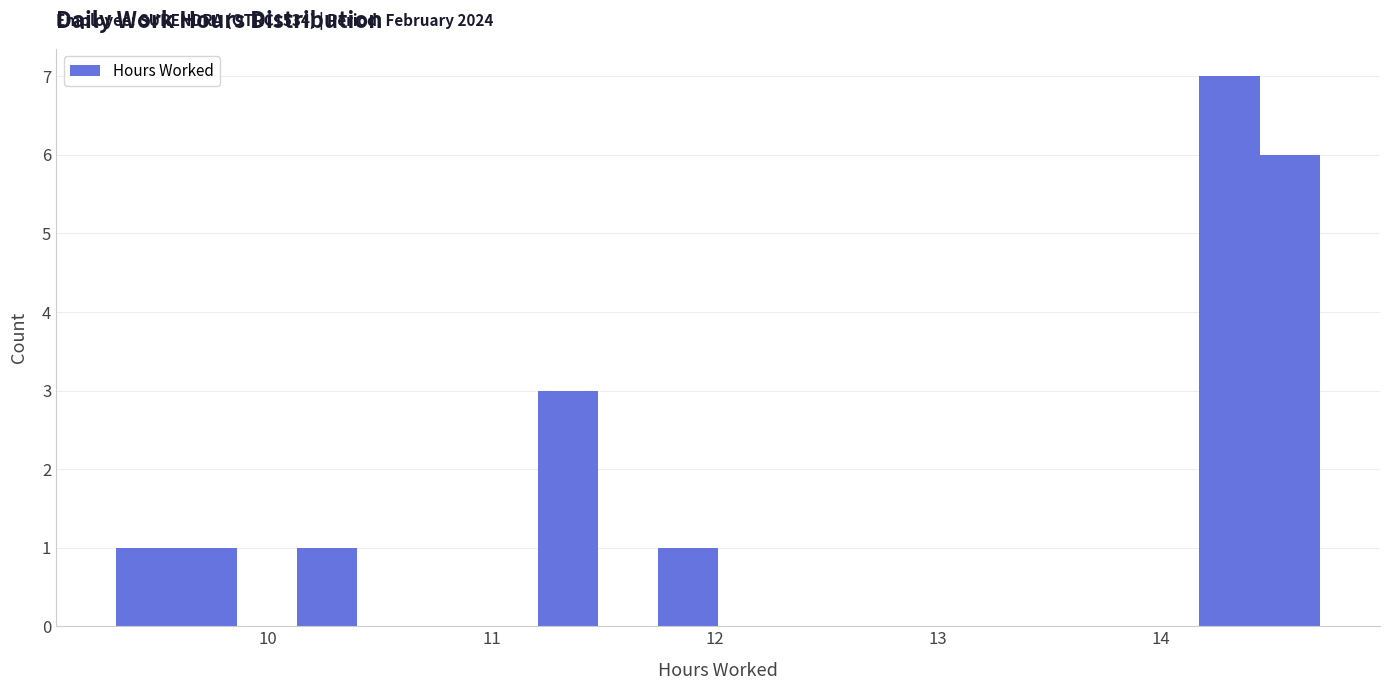

Read against the x-axis, roughly where is the centre of the tallest bar?

14.3